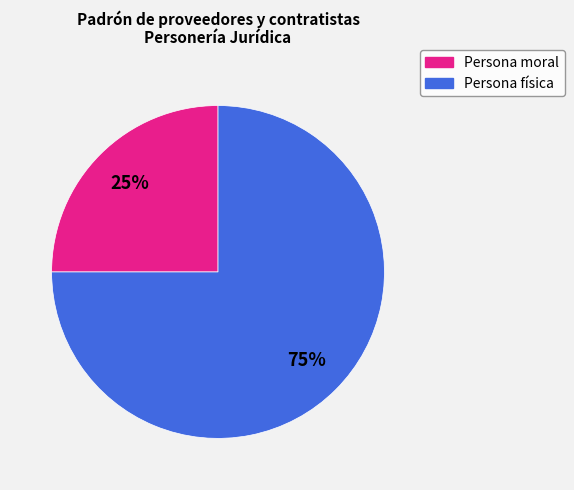

Which category has the smallest portion of the pie?

Persona moral